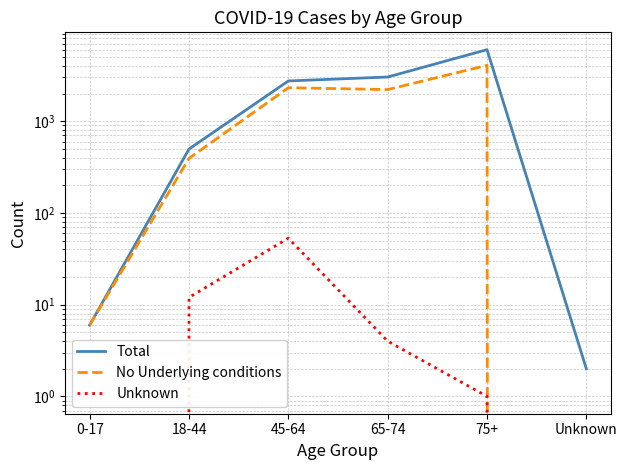

Is this an area chart (filled region under the line)?

No